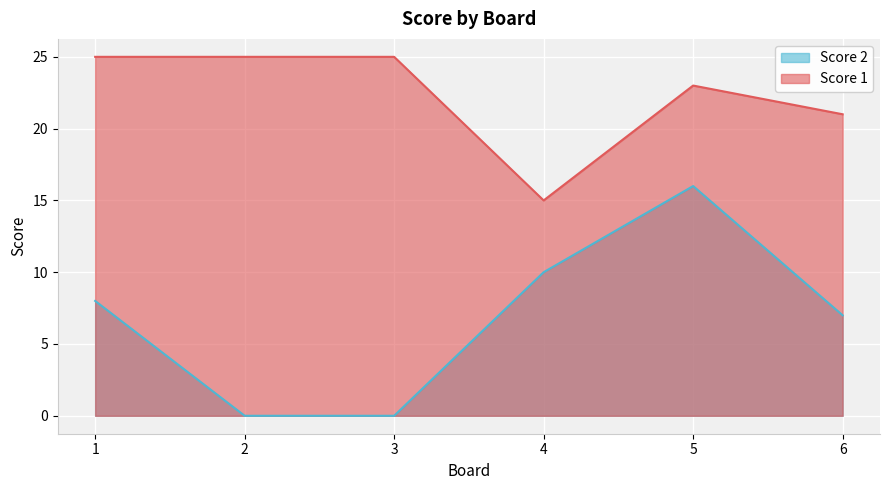

Reading right to left, what are all the values shown in this chart?

Score 1: 6=21	5=23	4=15	3=25	2=25	1=25
Score 2: 6=7	5=16	4=10	3=0	2=0	1=8